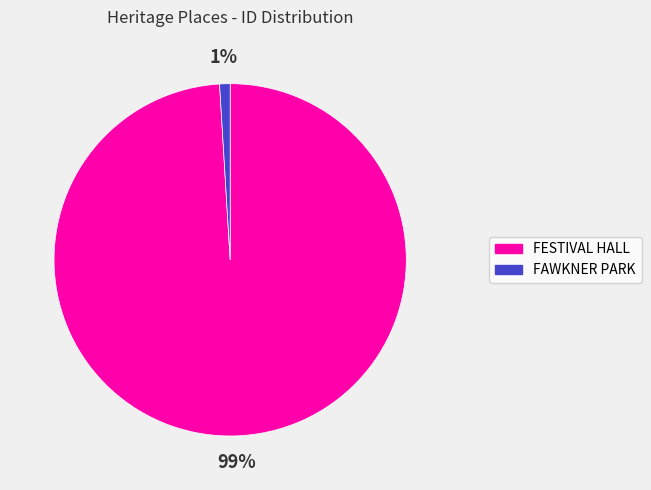

Which has a higher value, FAWKNER PARK or FESTIVAL HALL?

FESTIVAL HALL